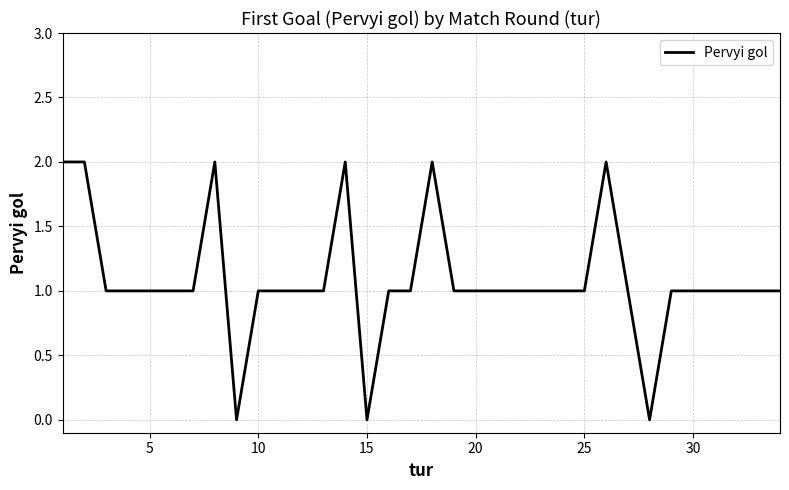

How many lines are shown in the chart?

1